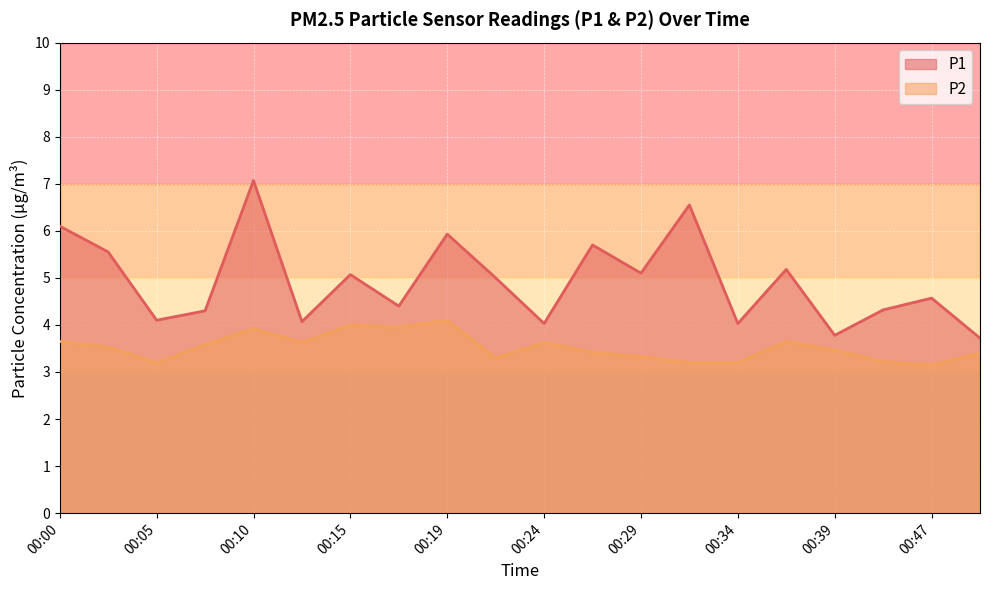

Rank the categories by P1 value from lowest to highest.

00:49, 00:39, 00:24, 00:34, 00:12, 00:05, 00:07, 00:42, 00:17, 00:47, 00:22, 00:15, 00:29, 00:37, 00:02, 00:27, 00:19, 00:00, 00:32, 00:10